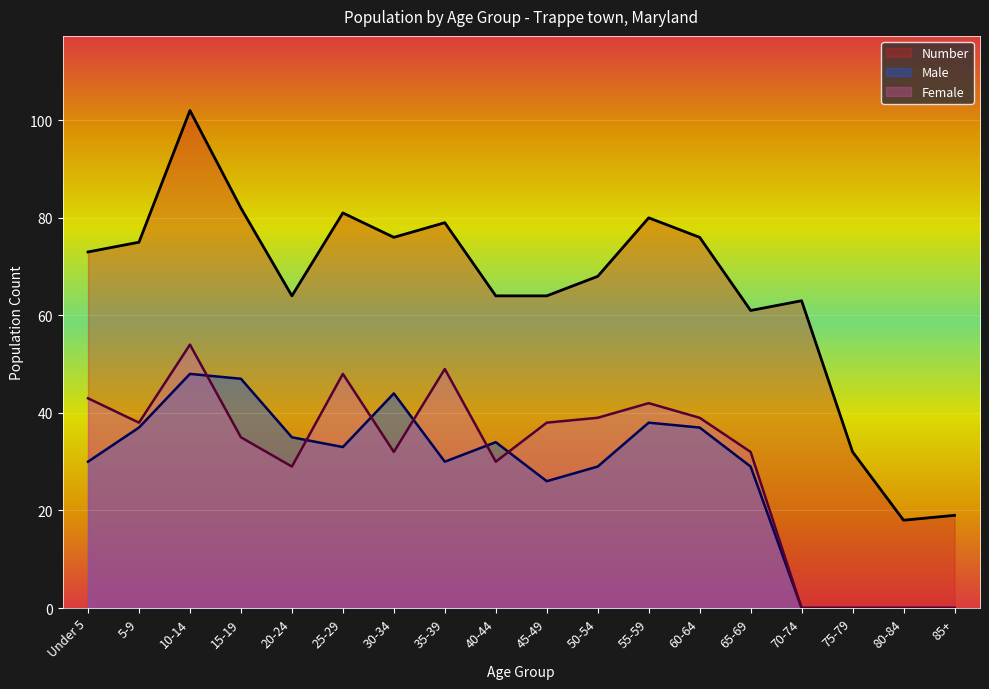

What position from the right is 15-19?

15